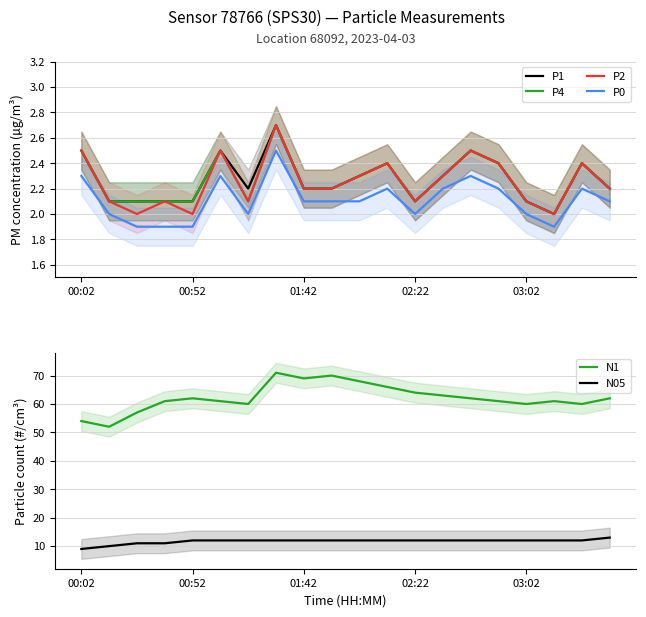

Read the N05 value at 18.

12.0